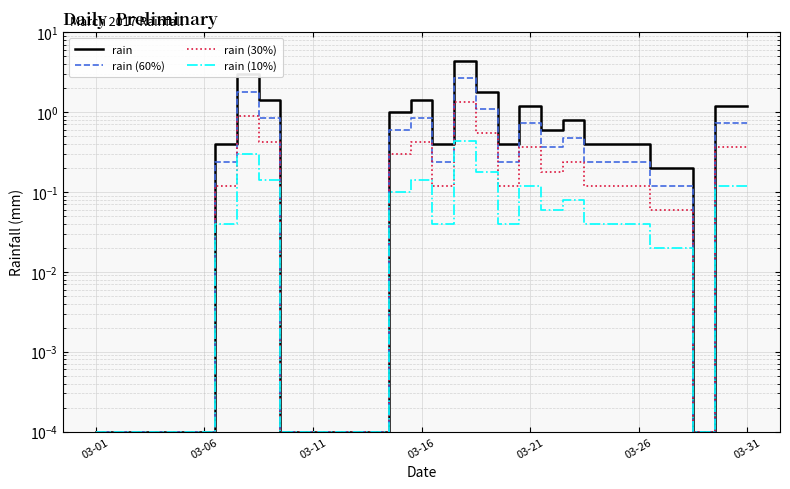

What is the difference between the rain values at 12 and 16?

0.4